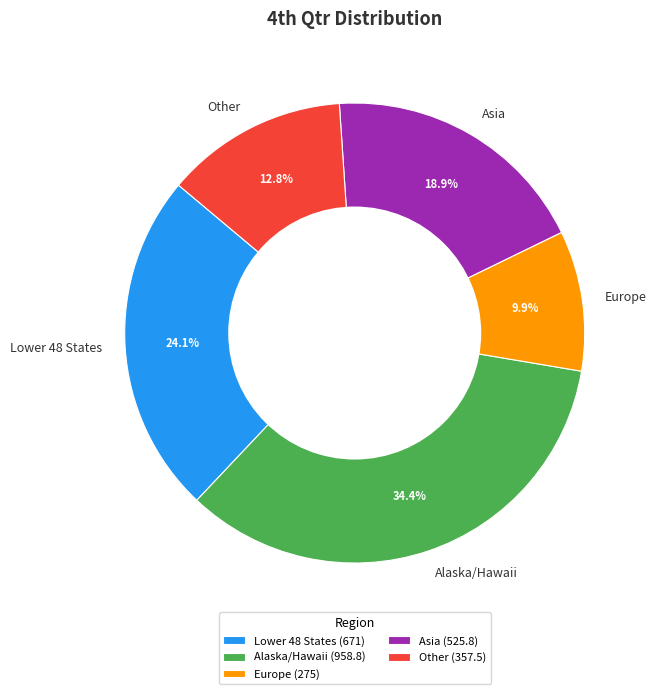

Does Lower 48 States account for over 50% of the chart?

No